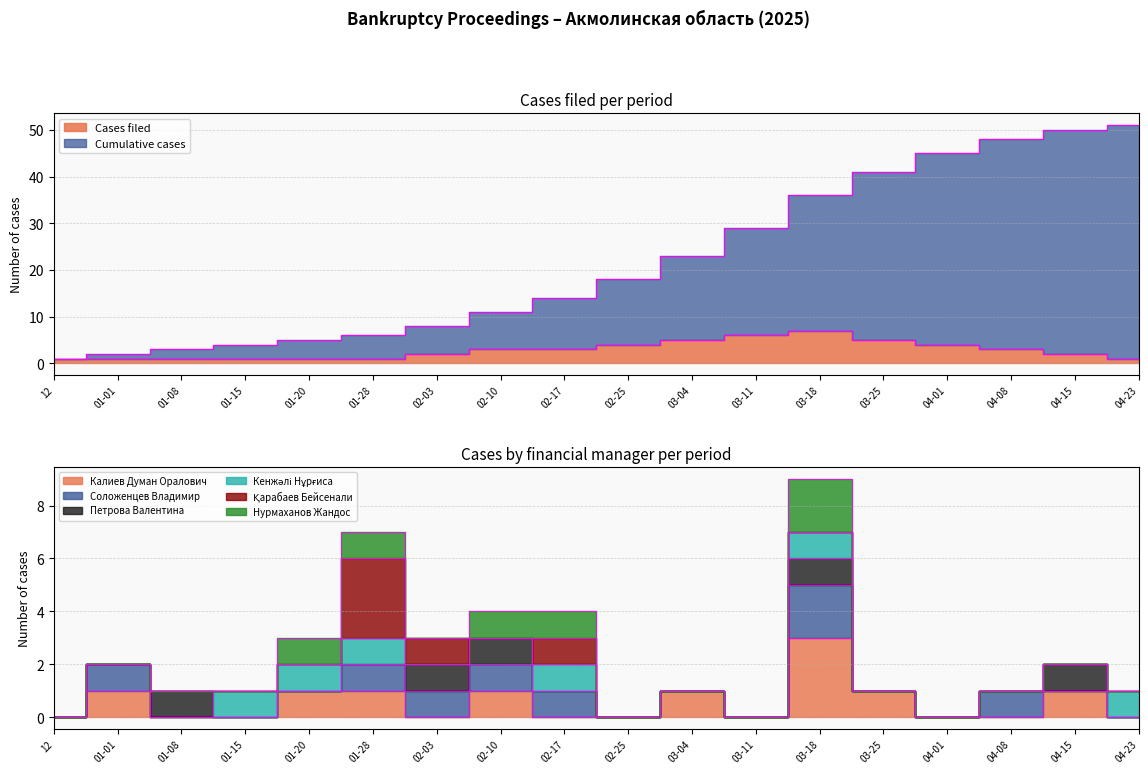

Rank the series by their maximum value, from lowest to highest.

Cases filed, Cumulative cases